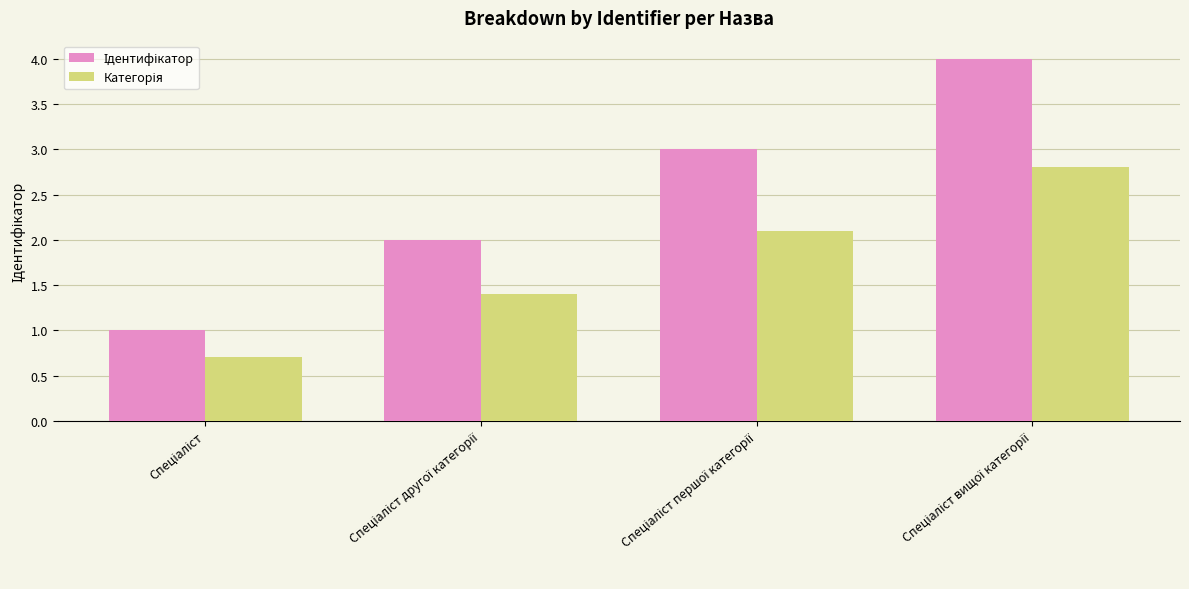

What is the minimum value shown in the chart?

0.7